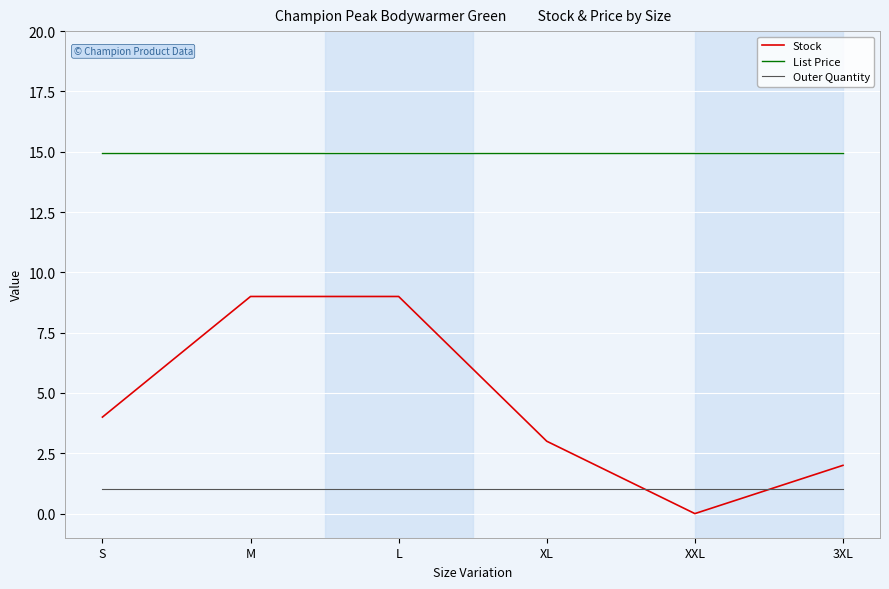

How many distinct data groups are displayed?

3